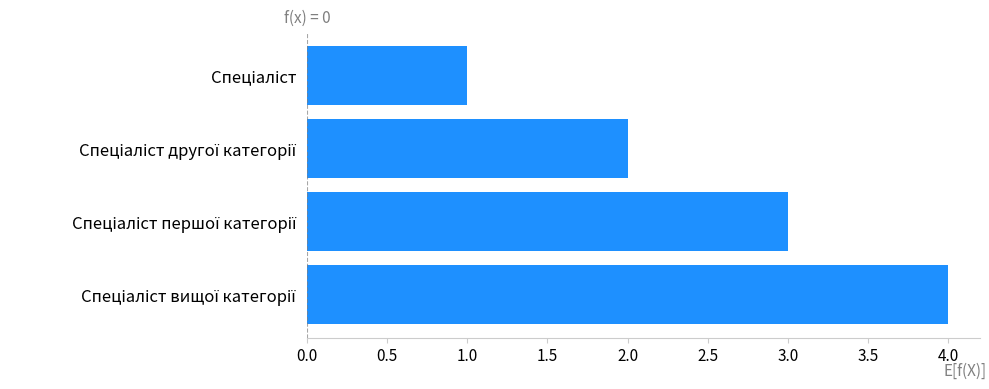

What is the maximum value shown in the chart?

4